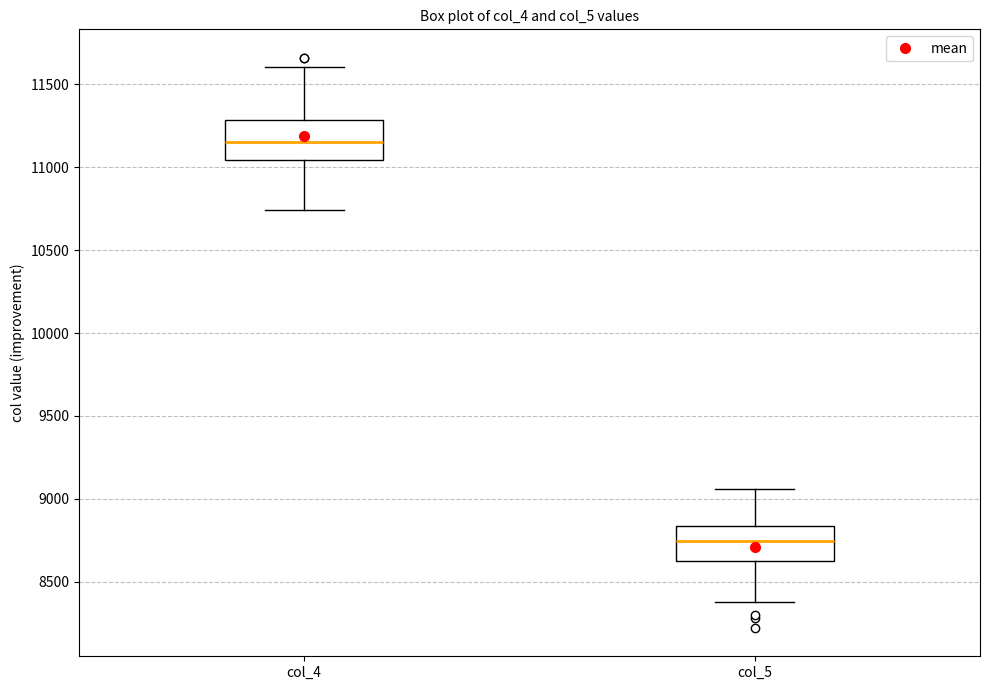

Reading left to right, transcribe this box plot: for each box, give where its median line is, the range the box spans, and where its two whiskers end, as read against the y-axis. The values are not printed on the chart, so give them approximately, as read against the axis.

col_4: median 11150, box 11050 to 11300, whiskers 10750 to 11600
col_5: median 8750, box 8650 to 8850, whiskers 8400 to 9050